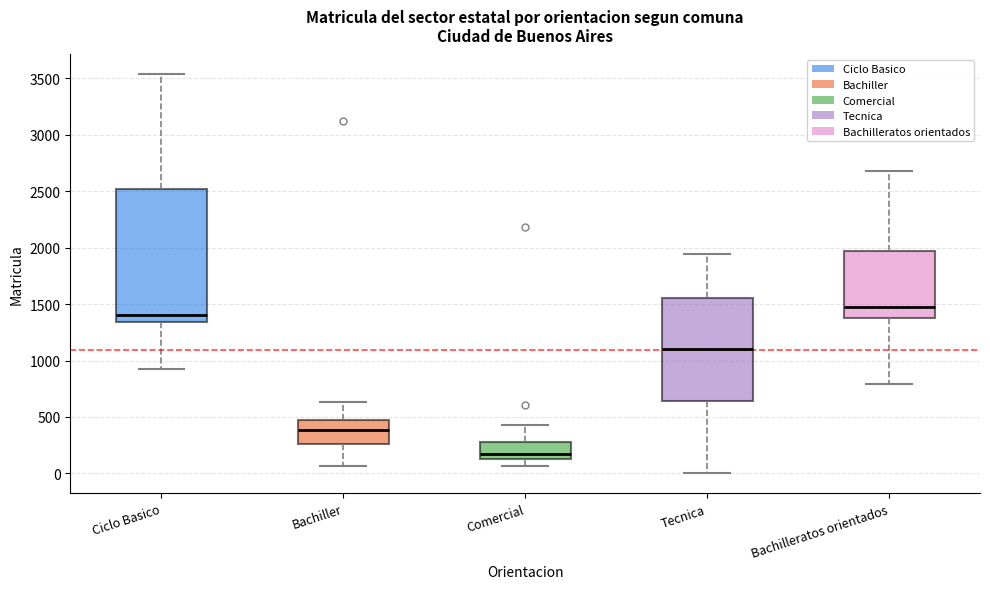

Which box is the tallest, from its lower edge to its upper edge?

Ciclo Basico